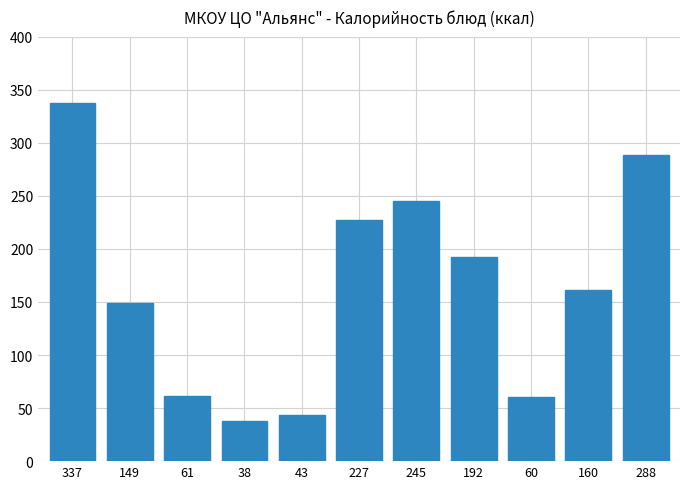

At which category does the chart reach its peak across all series?

337